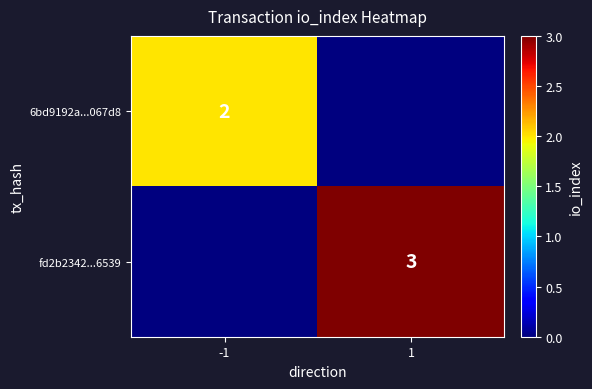

The fd2b2342...6539 series shows 4 at 1. True or false?

False